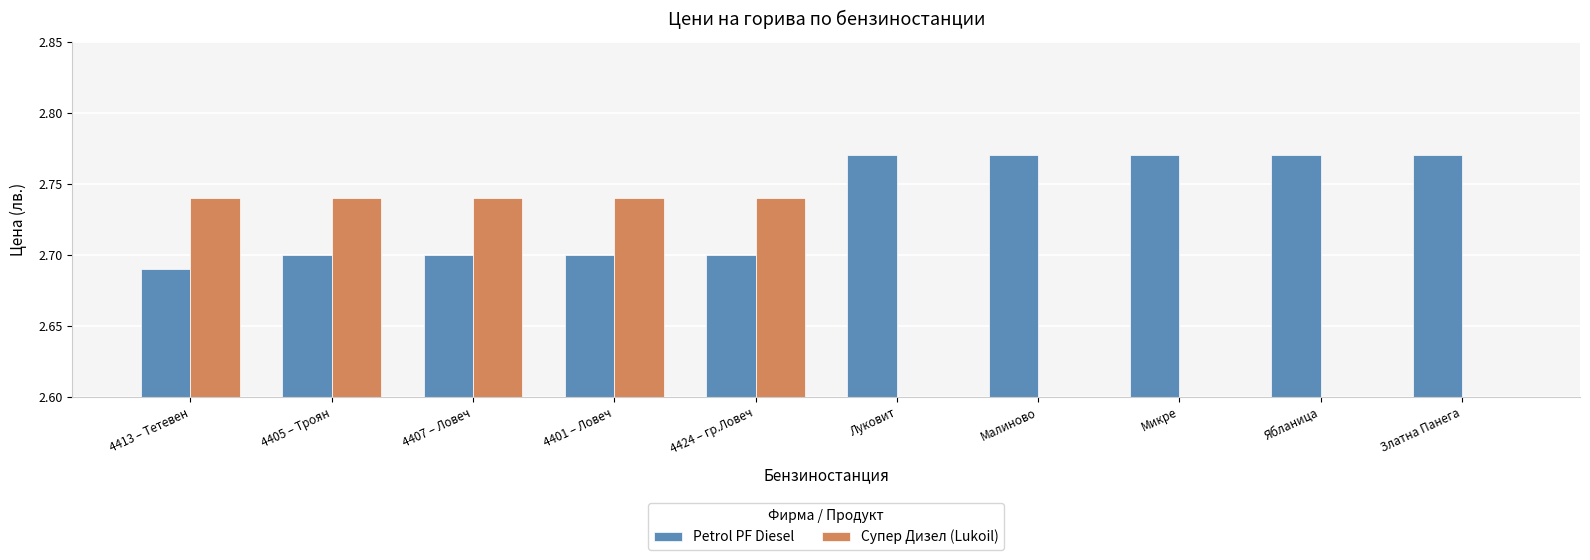

What is the sum of all Супер Дизел (Lukoil) values?

13.7